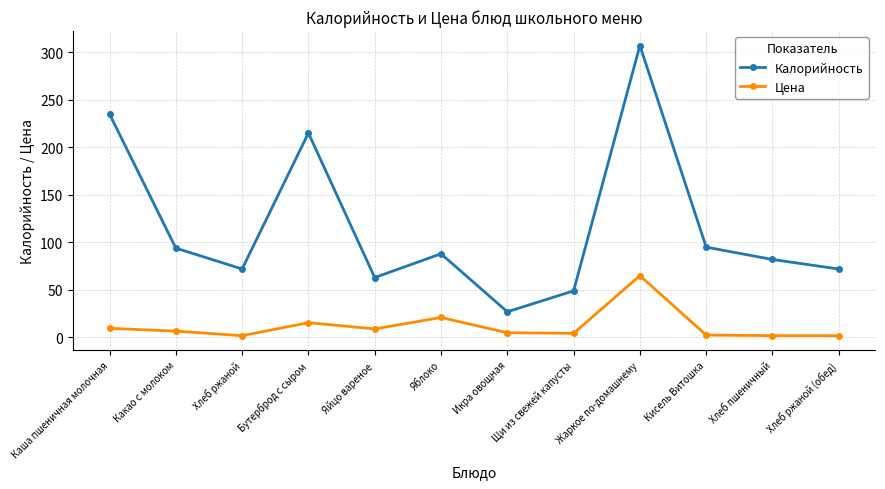

What is the average value of the Калорийность series?

116.6